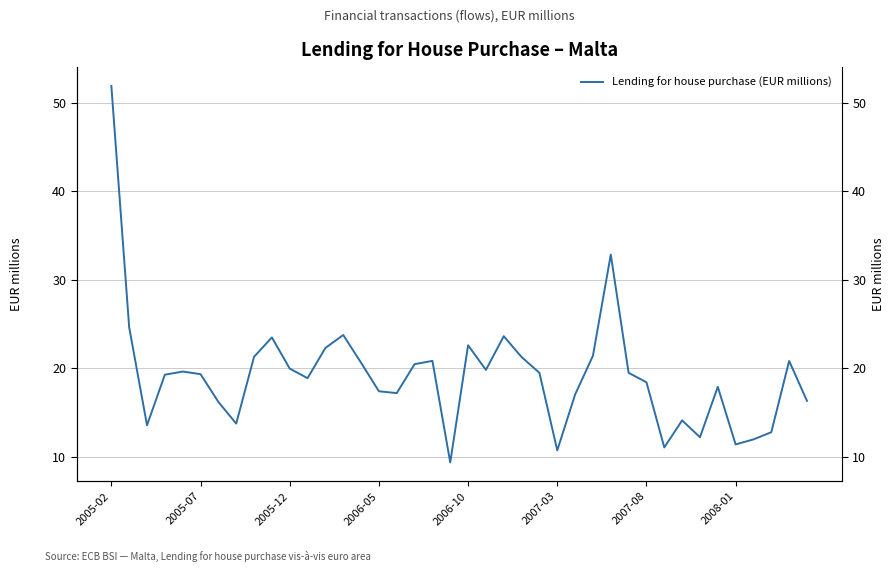

Reading left to right, extract all data points from this chart.

51.9	24.6	13.6	19.3	19.6	19.3	16.2	13.8	21.3	23.5	20.0	18.9	22.3	23.8	20.6	17.4	17.2	20.5	20.8	9.4	22.6	19.8	23.6	21.3	19.5	10.7	17.0	21.4	32.8	19.5	18.4	11.1	14.1	12.2	17.9	11.4	12.0	12.8	20.8	16.3